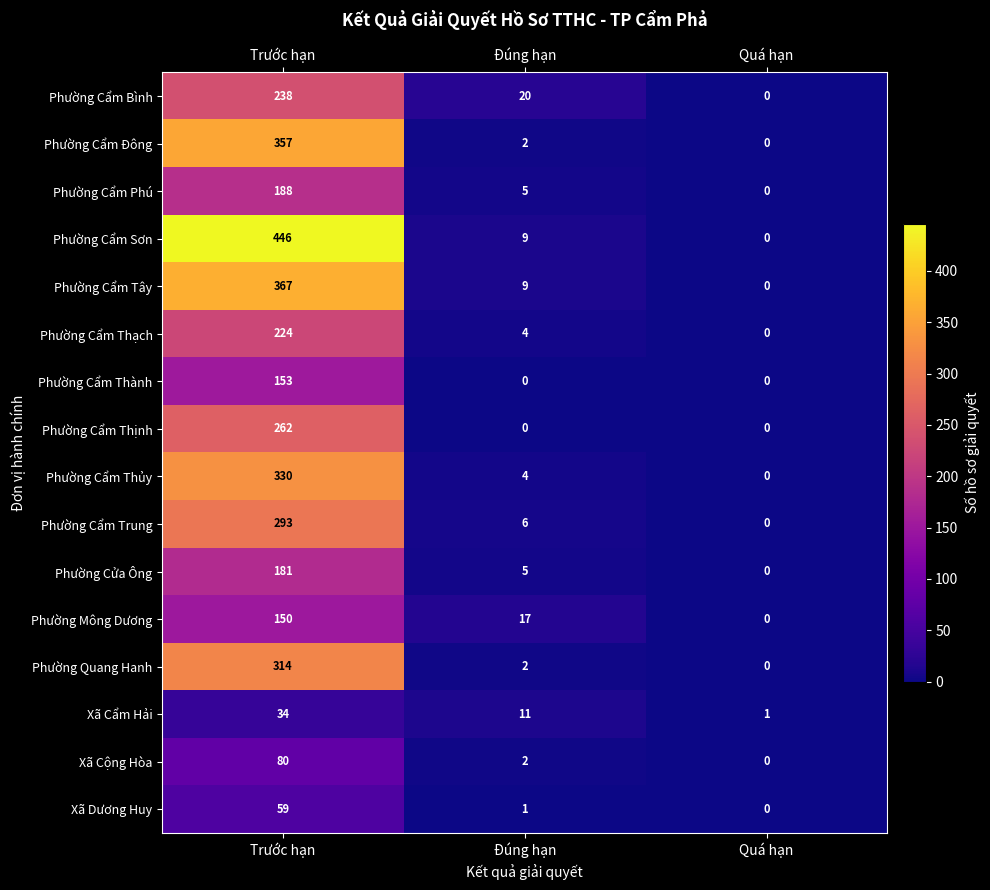

Which series has the largest total across all categories?

Phường Cẩm Sơn